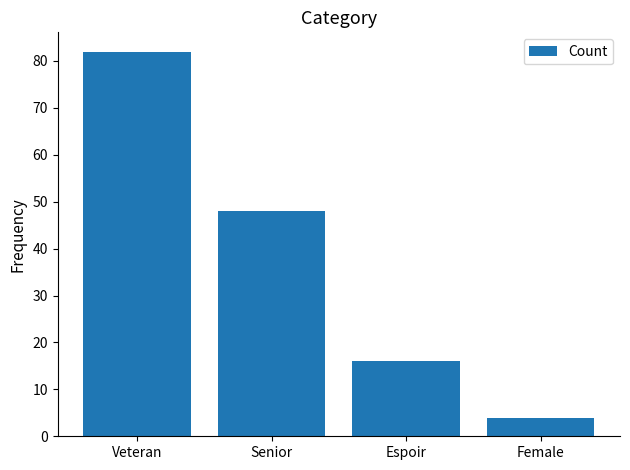

What position from the right is Espoir?

2